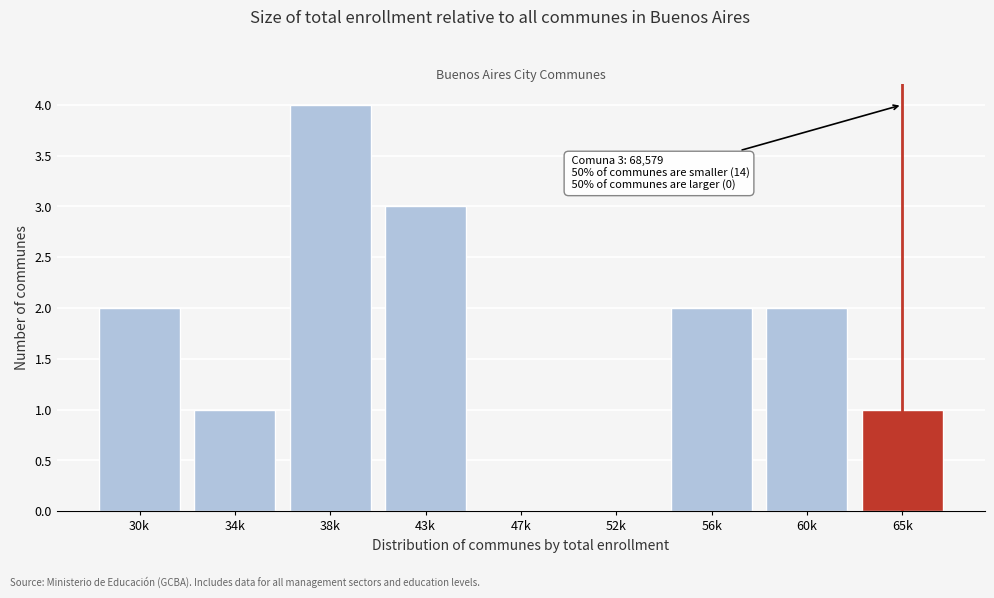

Reading left to right, extract all data points from this chart.

30k=2	34k=1	38k=4	43k=3	47k=0	52k=0	56k=2	60k=2	65k=1